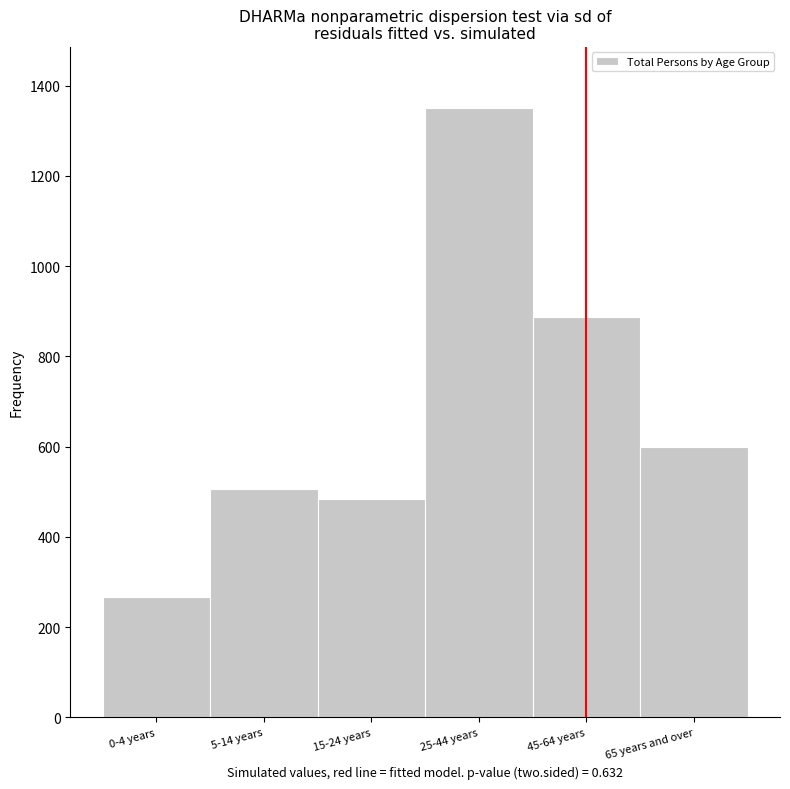

Reading left to right, extract all data points from this chart.

266	506	484	1351	888	599